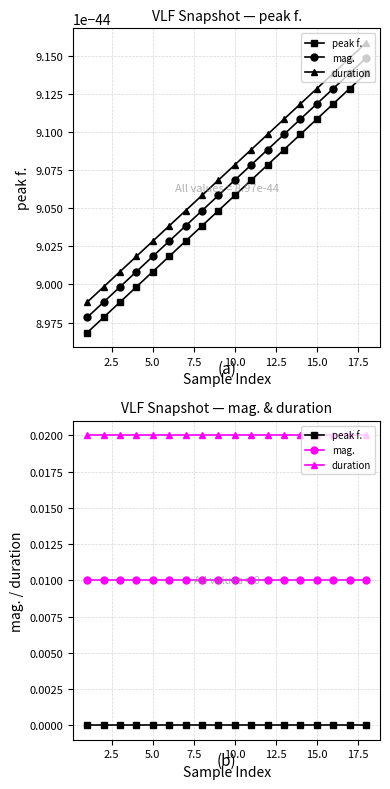

How many lines are shown in the chart?

3